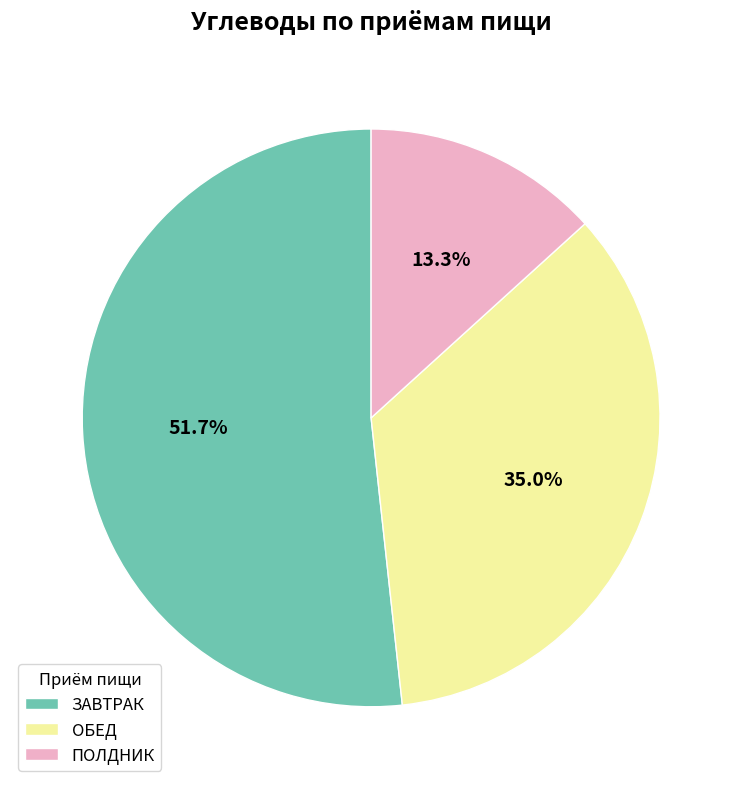

Which category has the smallest portion of the pie?

ПОЛДНИК